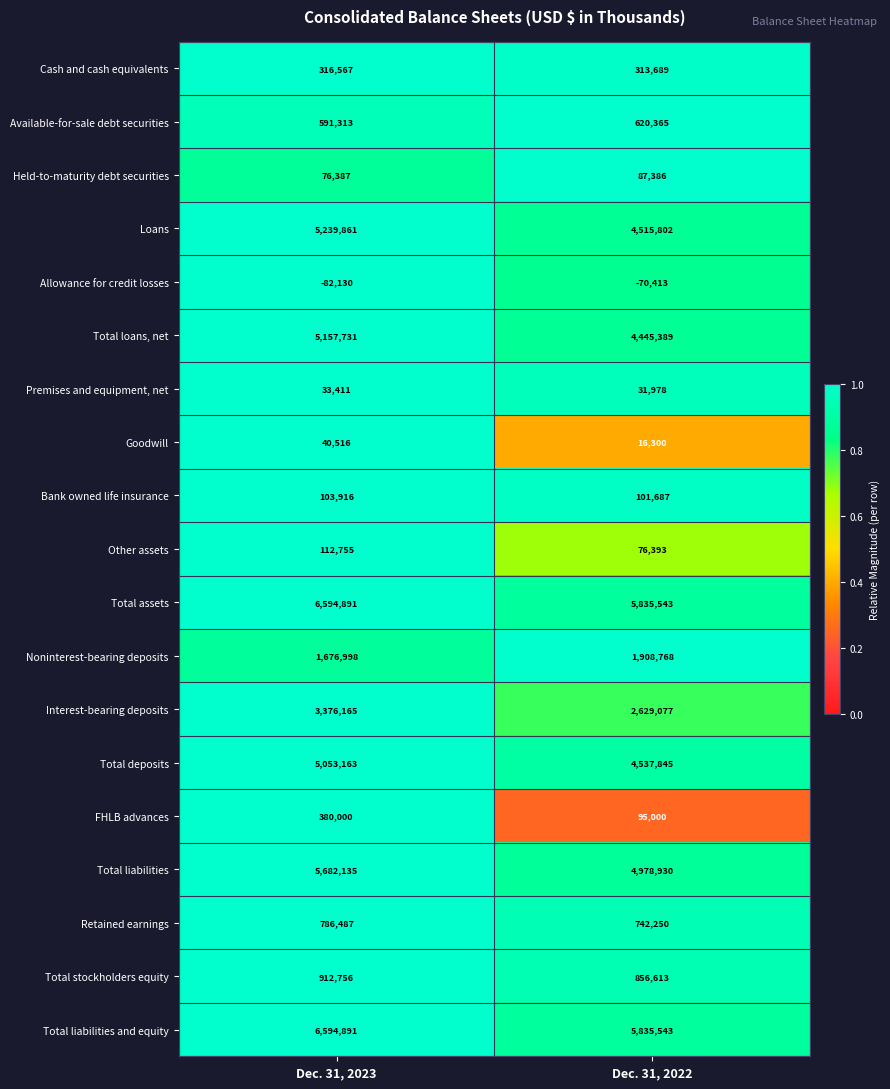

At which category is the sum across all series the highest?

Dec. 31, 2023